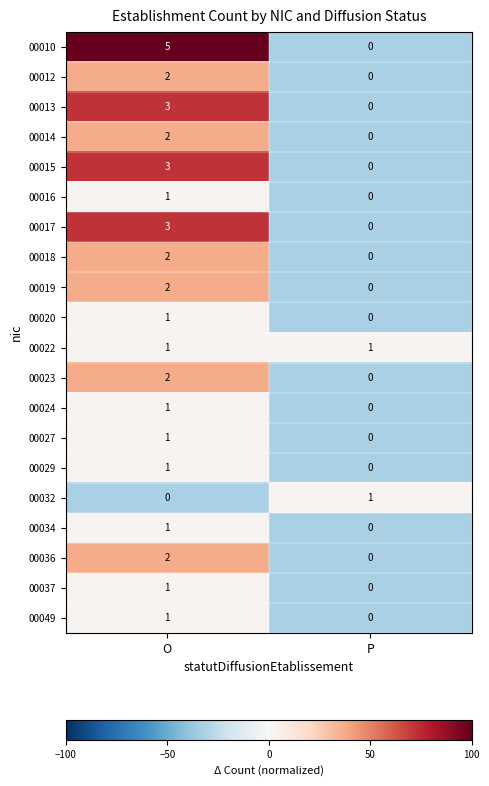

What is the maximum value shown in the chart?

5